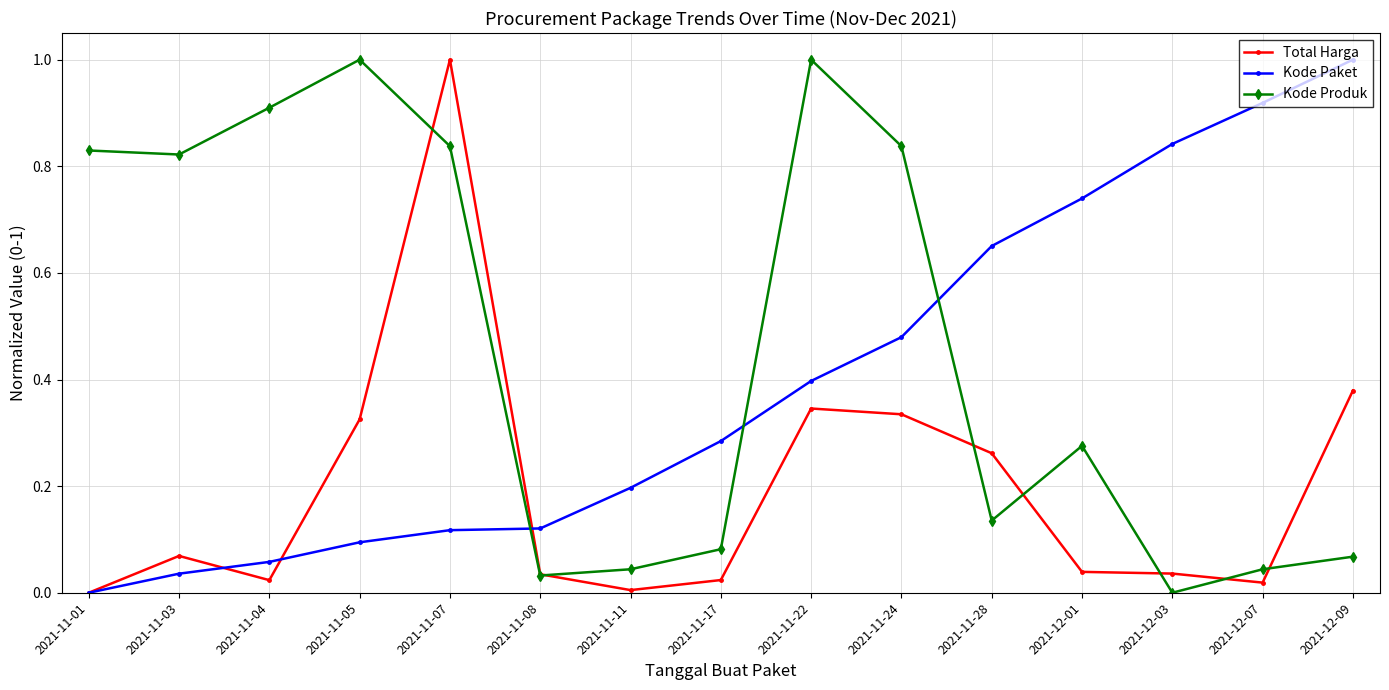

Is it true that Kode Produk equals 1.0 at 2021-11-22?

True